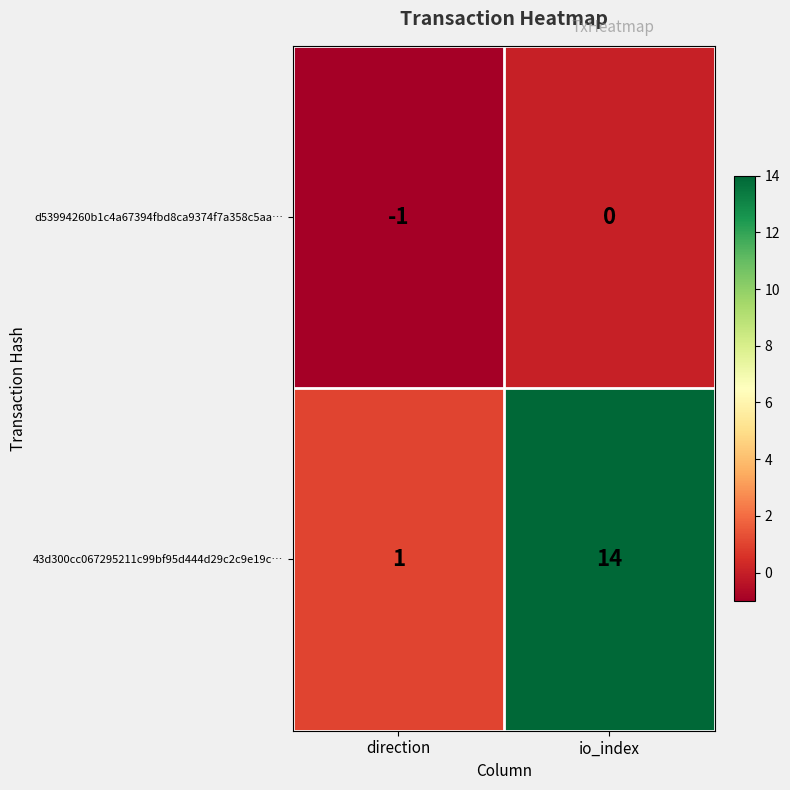

The value of 43d300cc067295211c99bf95d444d29c2c9e19c… at direction is 1. True or false?

True